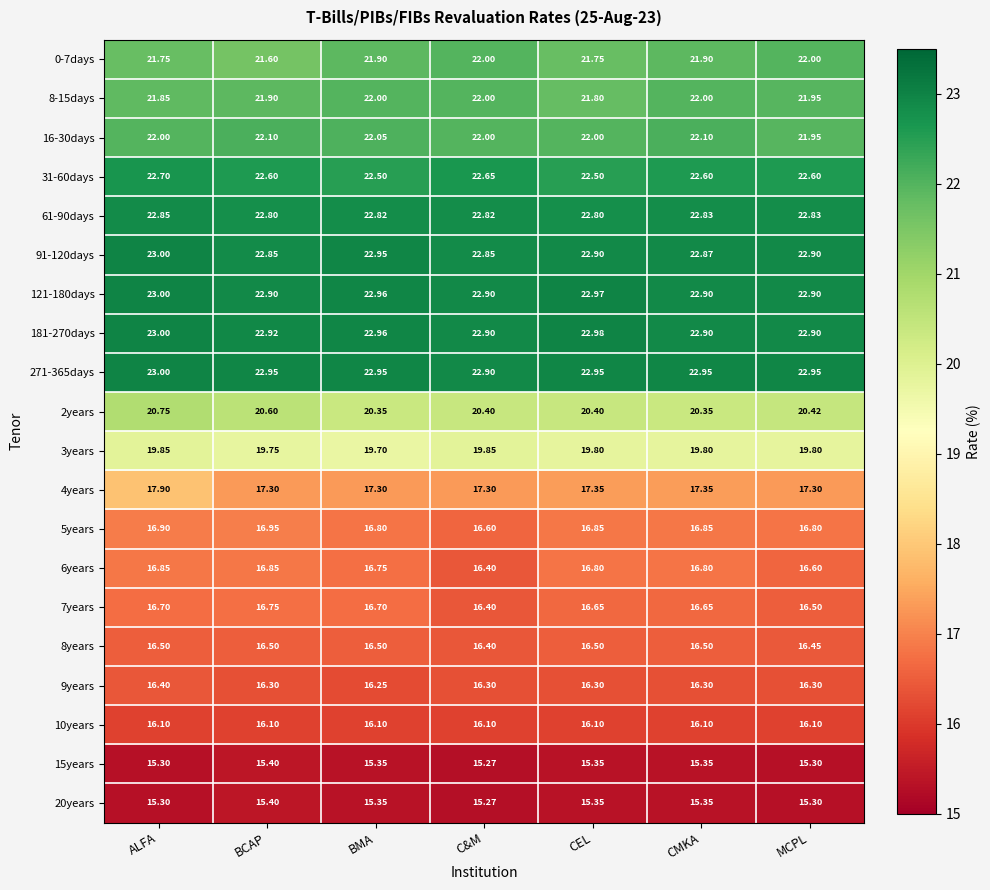

Is the value of 61-90days at CMKA greater than the value of 91-120days at BMA?

No